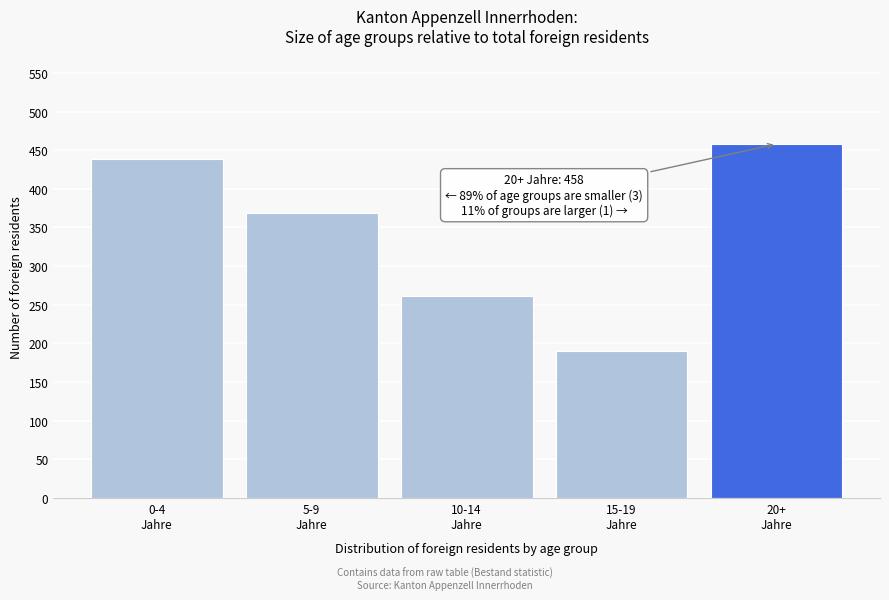

Reading right to left, what are all the values shown in this chart?

458	190	262	369	439